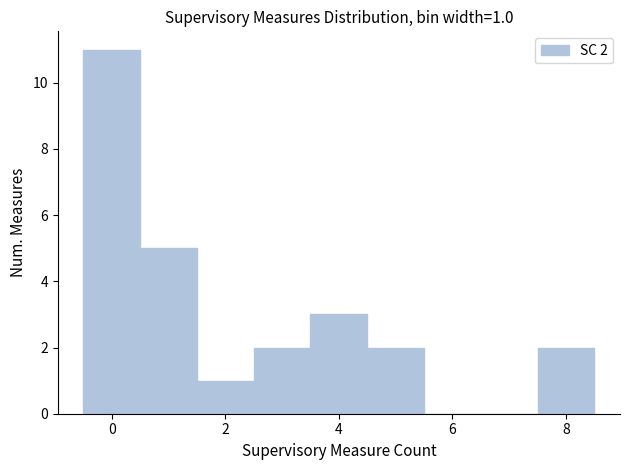

Which range on the x-axis has the tallest bar?

-0.5 to 0.5